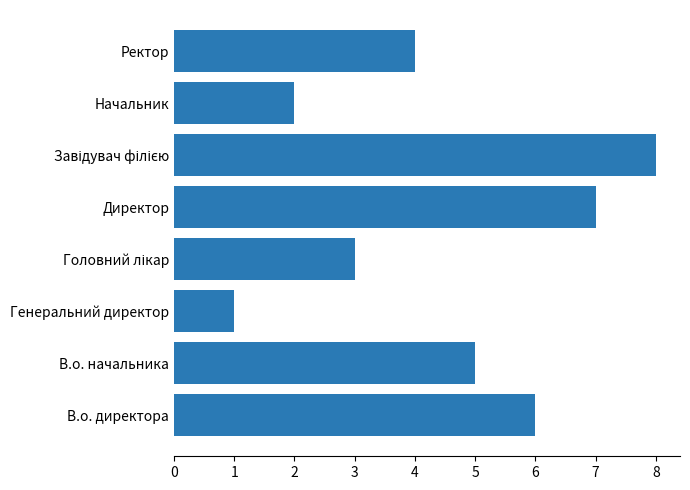

Reading bottom to top, list all the values displayed in this chart.

6	5	1	3	7	8	2	4